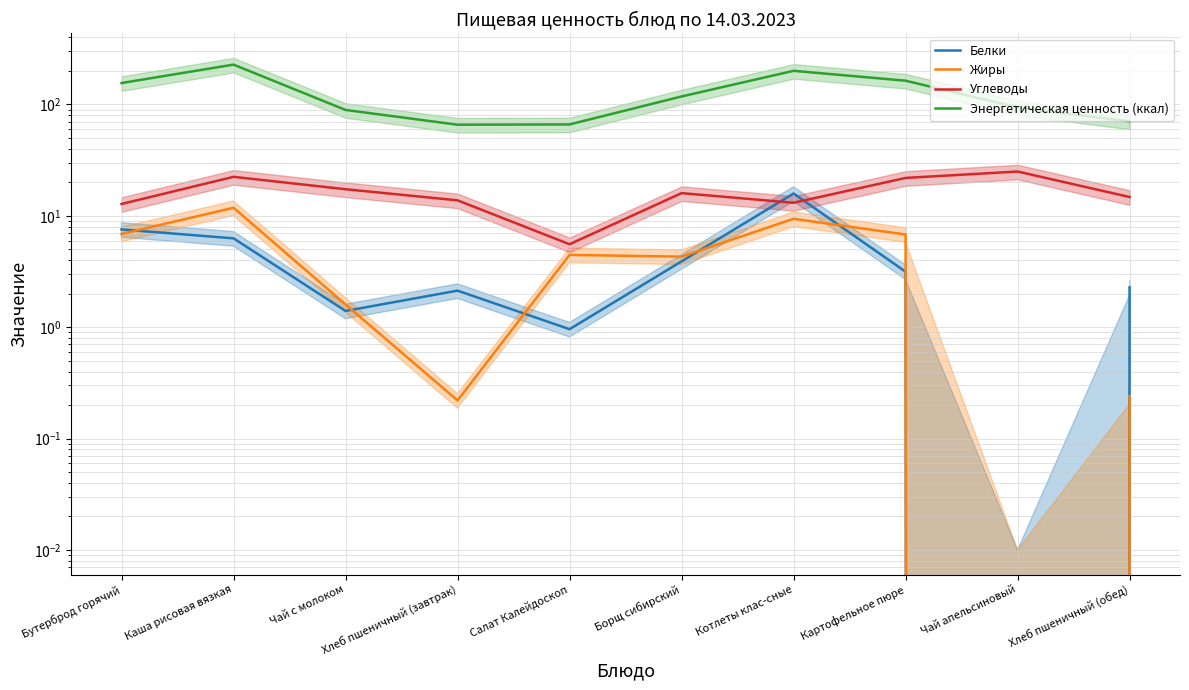

How many lines are shown in the chart?

4